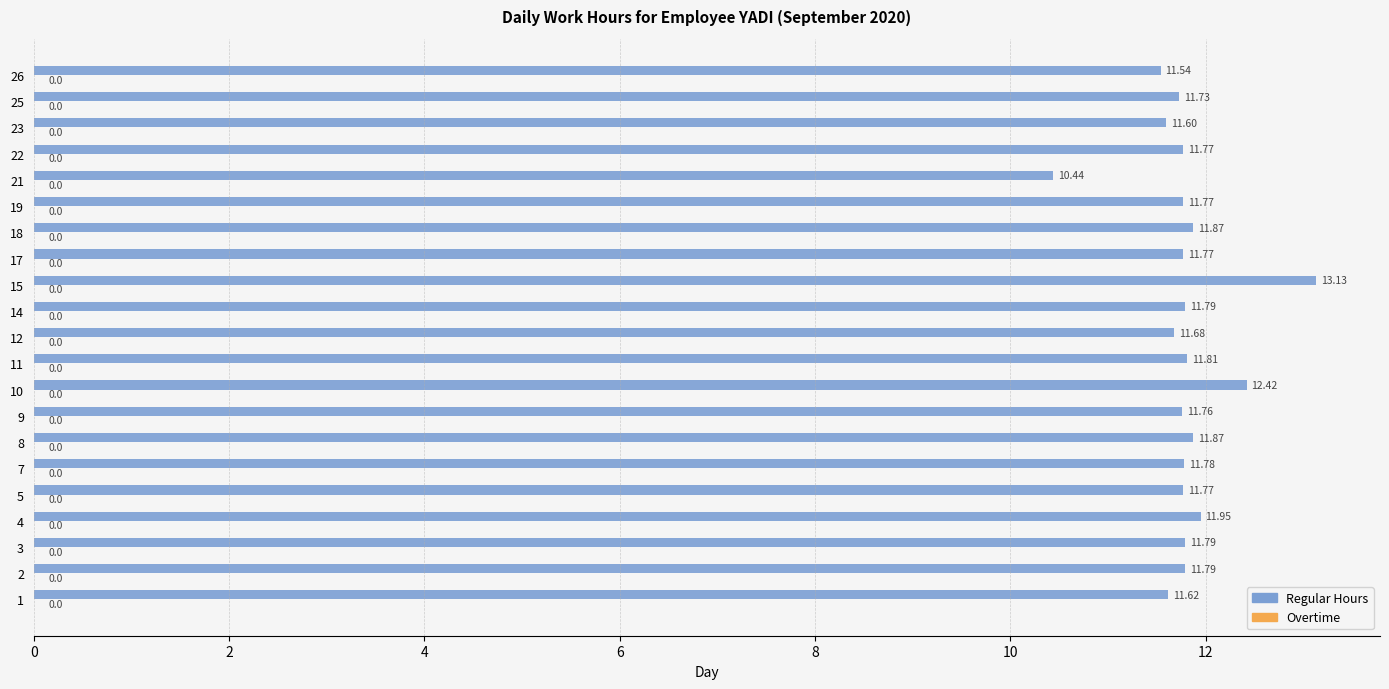

Which has a higher value, 23 or 5?

5